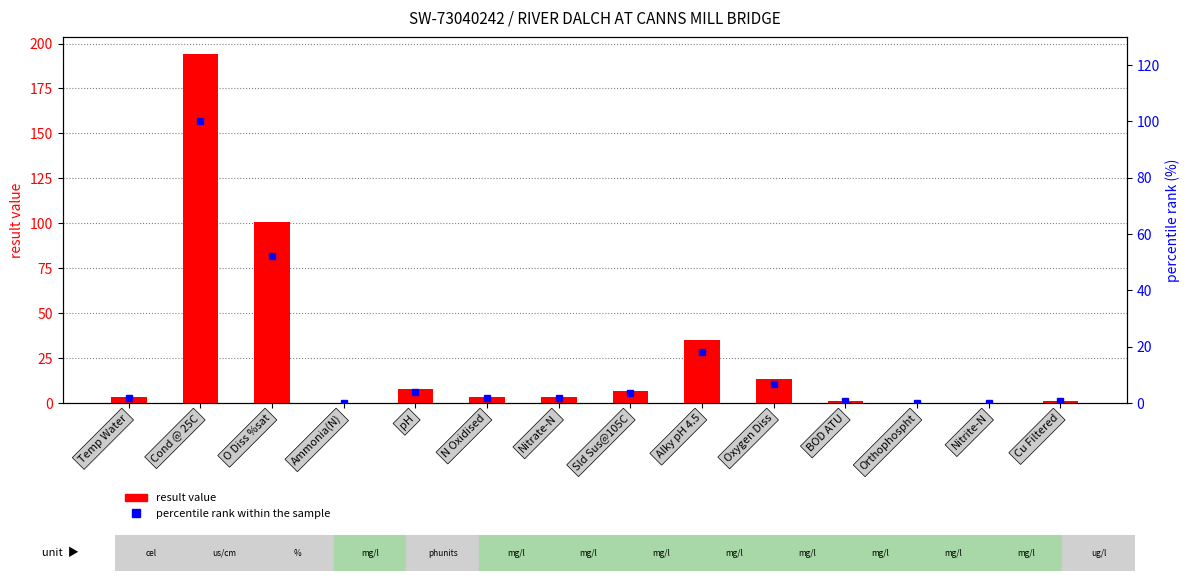

Reading left to right, list all the values displayed in this chart.

result: 3.4	194.0	101.0	0.1	7.9	3.3	3.3	6.7	35.0	13.4	1.3	0.0	0.0	1.3
percentile rank within the sample: 1.8	100.0	52.1	0.0	4.1	1.7	1.7	3.5	18.0	6.9	0.7	0.0	0.0	0.7